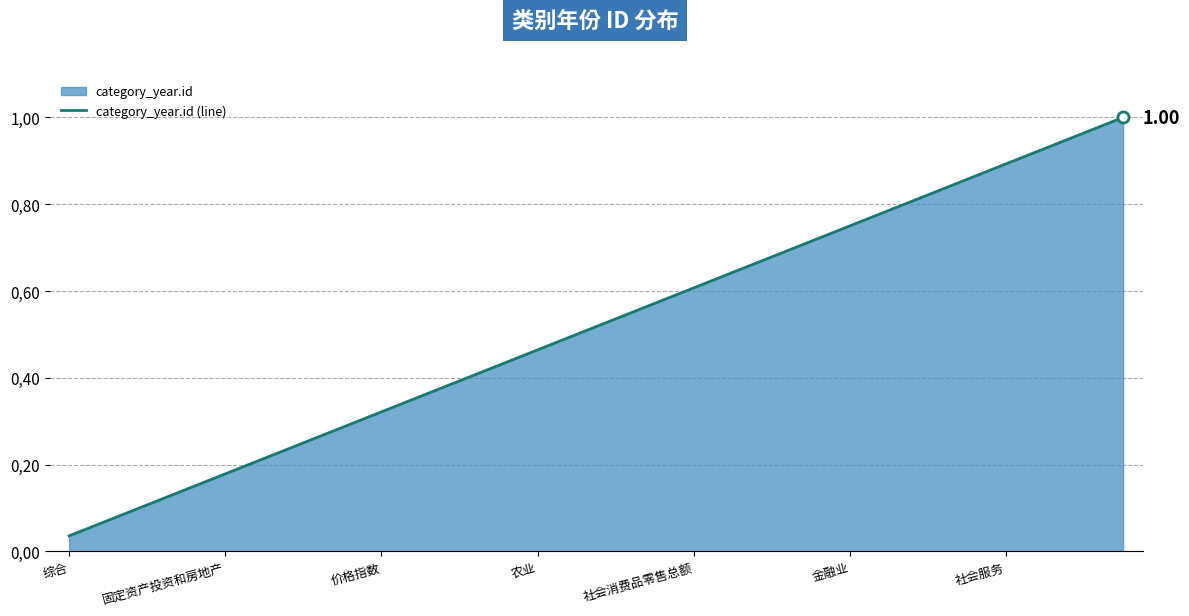

Reading right to left, extract all data points from this chart.

1.0	1.0	0.9	0.9	0.9	0.8	0.8	0.8	0.7	0.7	0.6	0.6	0.6	0.5	0.5	0.5	0.4	0.4	0.4	0.3	0.3	0.2	0.2	0.2	0.1	0.1	0.1	0.0